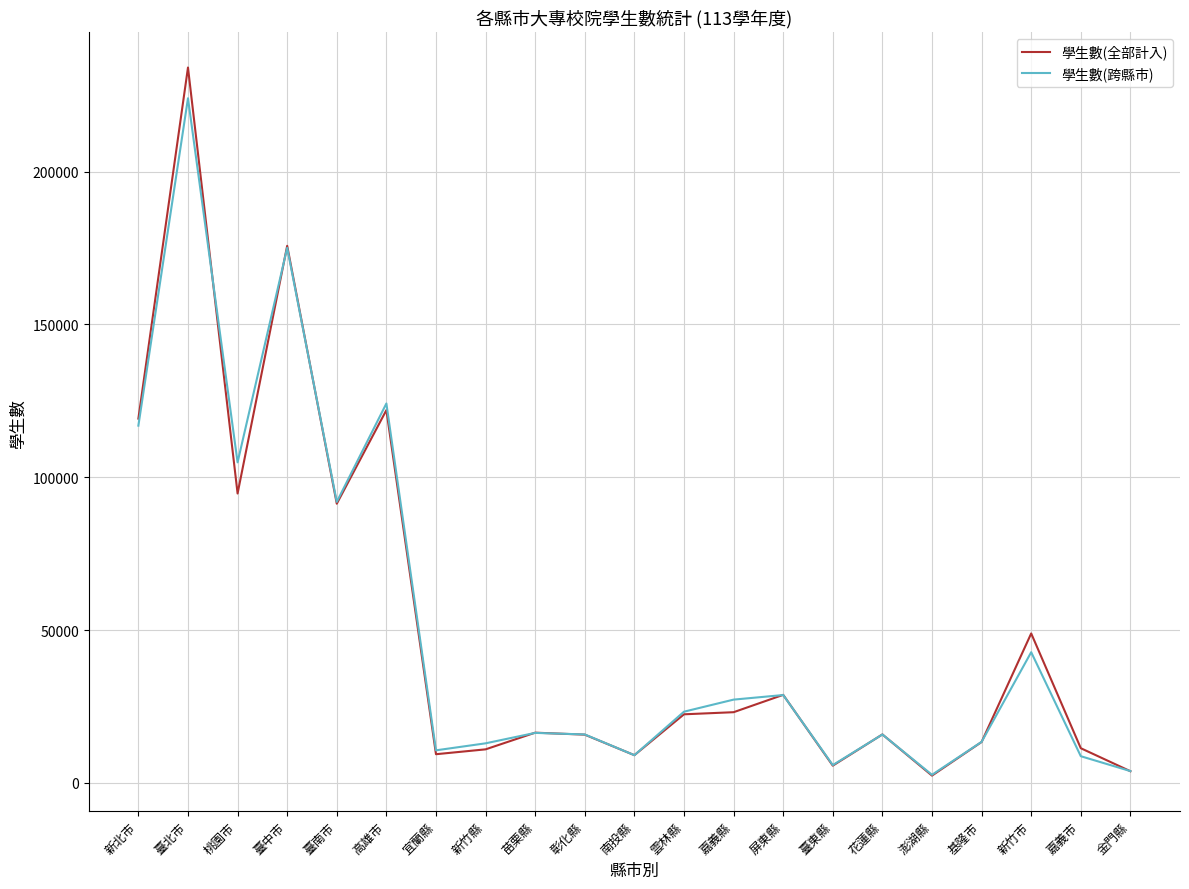

What is the highest value of the 學生數(跨縣市) series?

223992